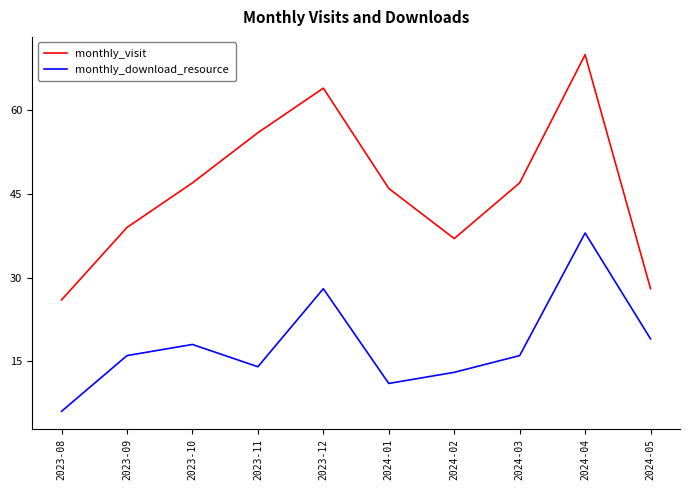

Is this an area chart (filled region under the line)?

No